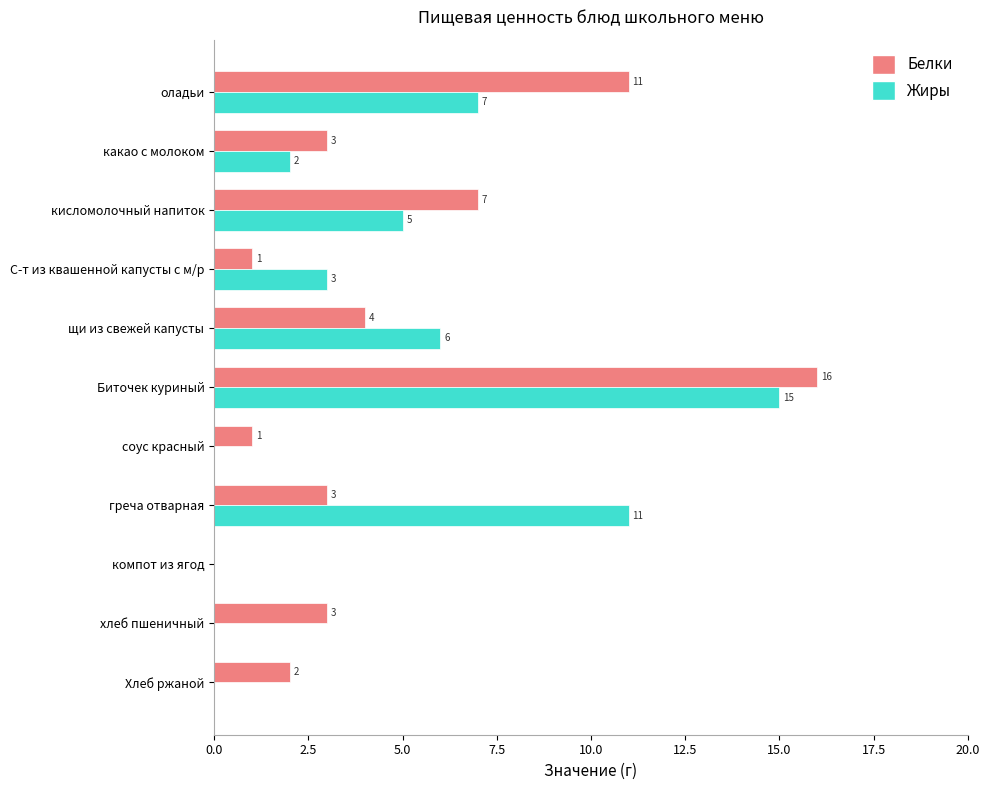

How many categories are shown in the chart?

11